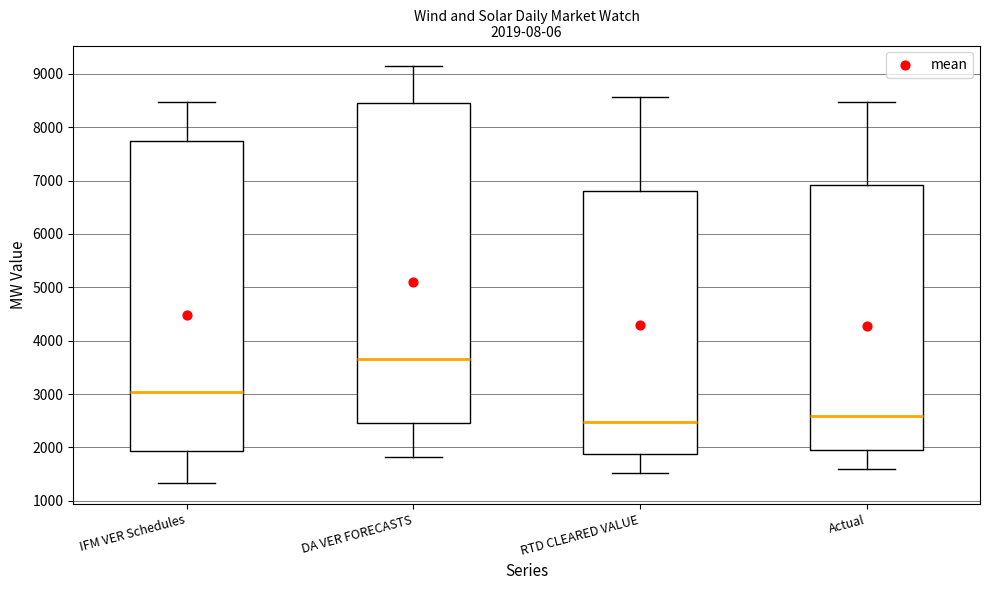

Which box has the highest median line?

DA VER FORECASTS